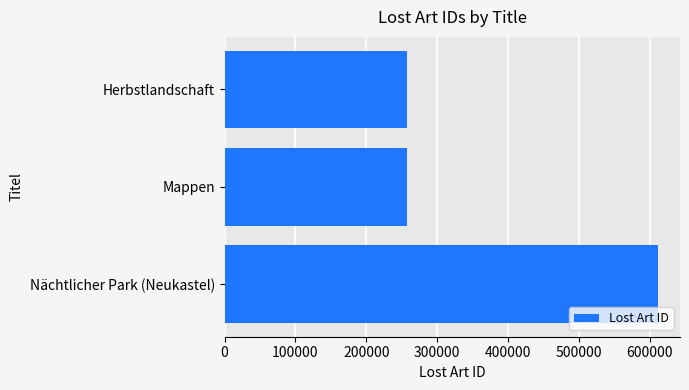

What is the change in value from Herbstlandschaft to Nächtlicher Park (Neukastel)?

+354801